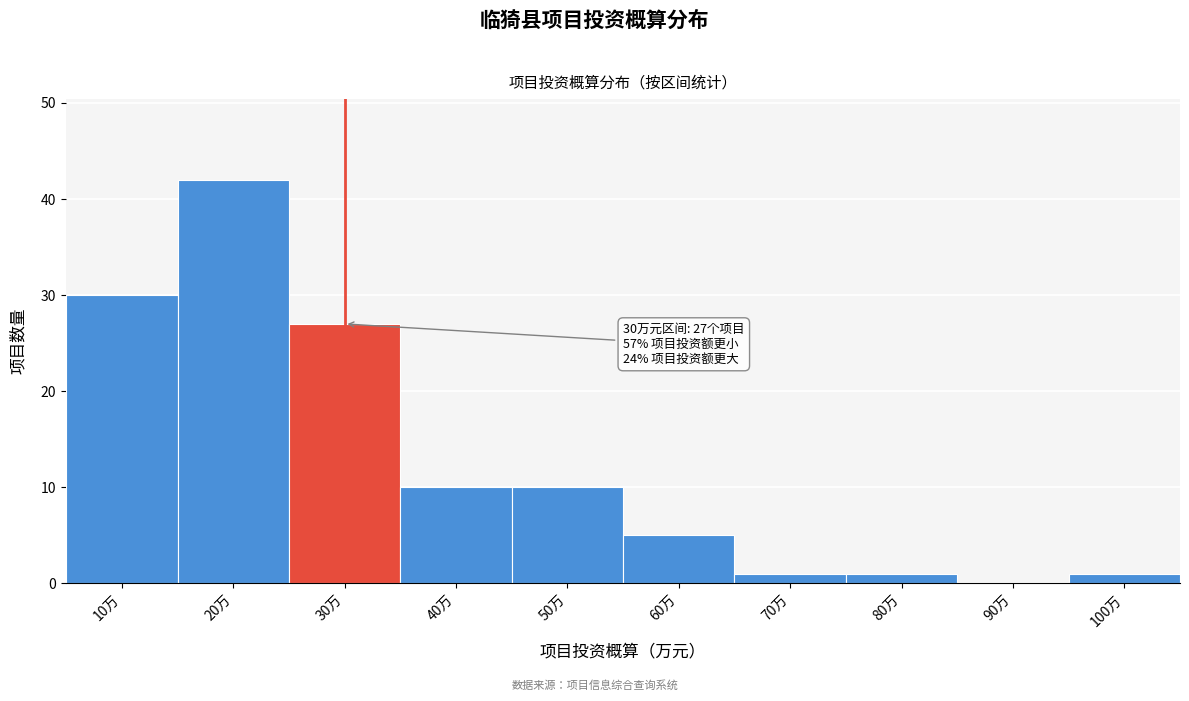

Reading left to right, transcribe all the data shown in this chart.

10万=30	20万=42	30万=27	40万=10	50万=10	60万=5	70万=1	80万=1	90万=0	100万=1